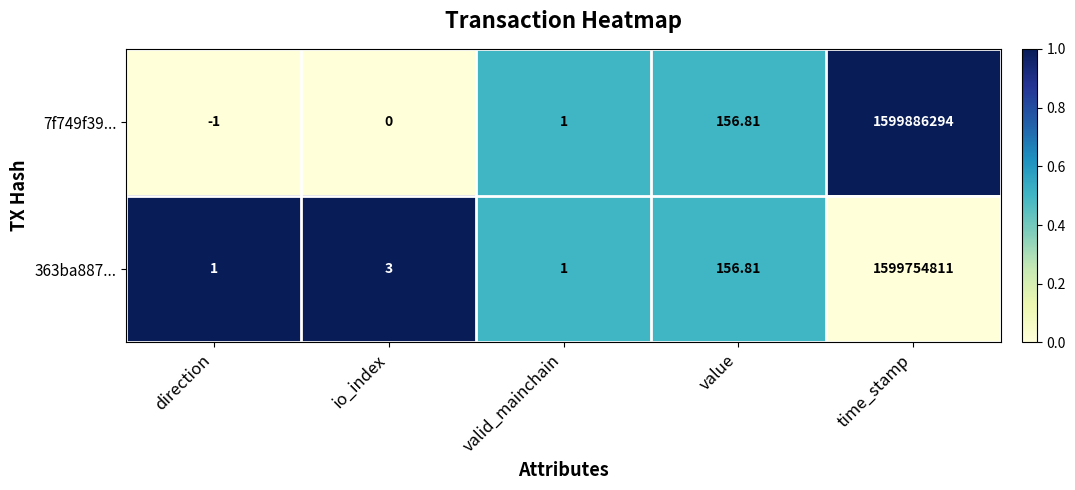

List the series in order of their overall mean, highest first.

7f749f39..., 363ba887...